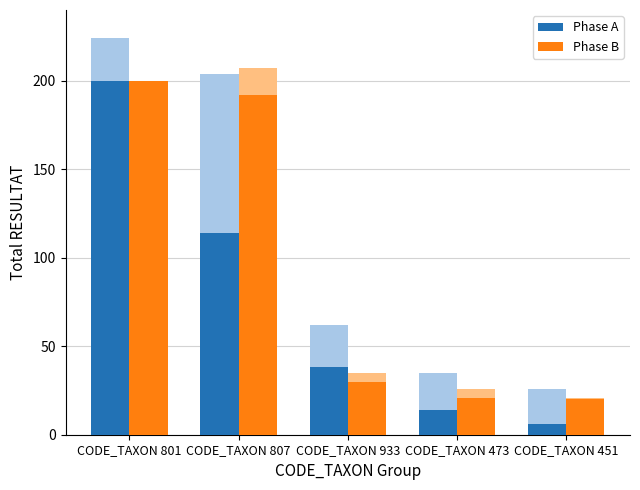

At which label does Phase A first exceed 38?

CODE_TAXON 801